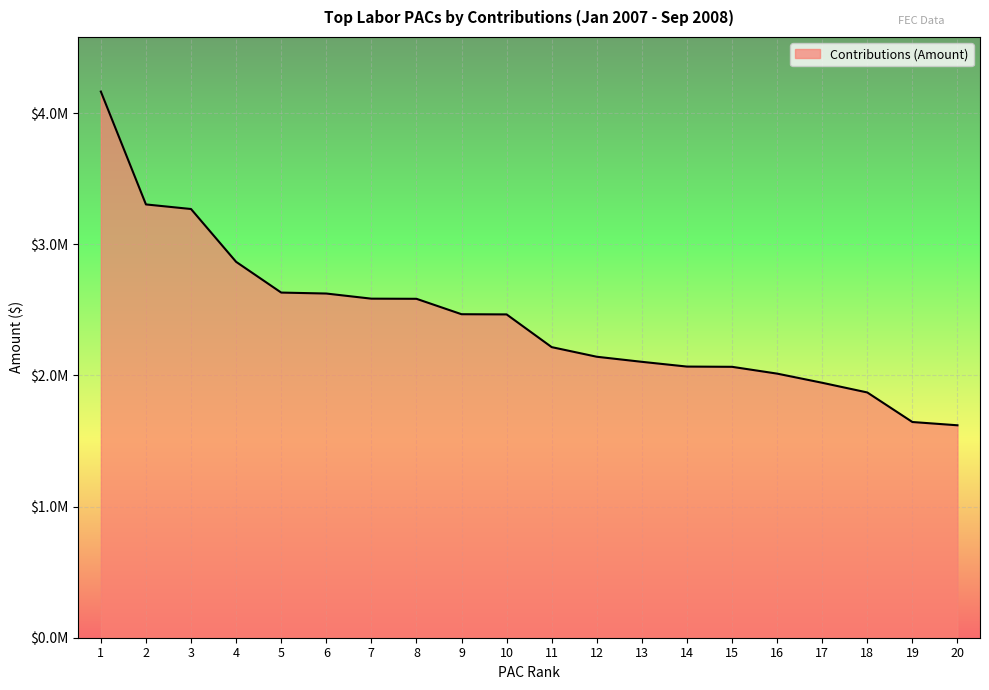

Reading left to right, list all the values displayed in this chart.

1=4164875.0	2=3304250.0	3=3269250.0	4=2866475.0	5=2632050.0	6=2624747.2	7=2585600.0	8=2584495.1	9=2467000.0	10=2465485.0	11=2216000.0	12=2142650.0	13=2103934.6	14=2067700.0	15=2065884.0	16=2014000.0	17=1944150.0	18=1870350.0	19=1645000.0	20=1620001.0